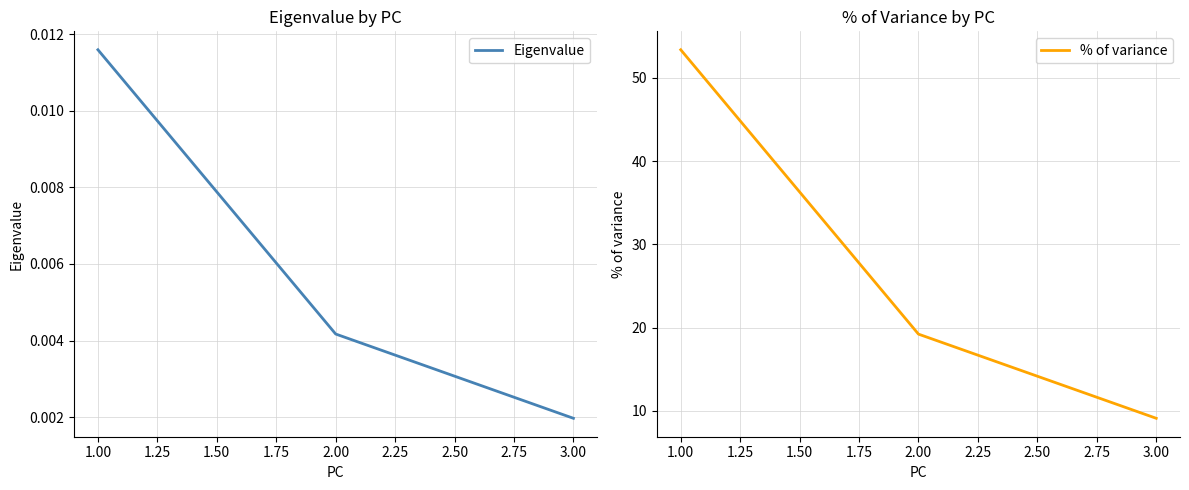

Rank the series by their maximum value, from lowest to highest.

Eigenvalue, % of variance